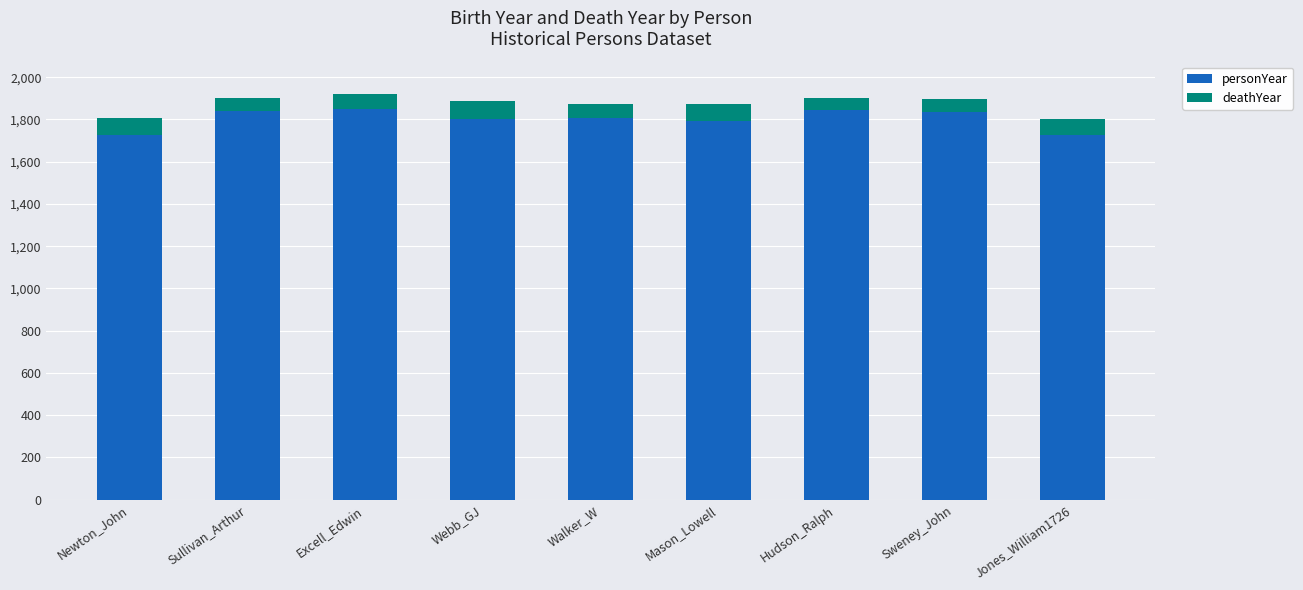

Does the chart contain any negative values?

No